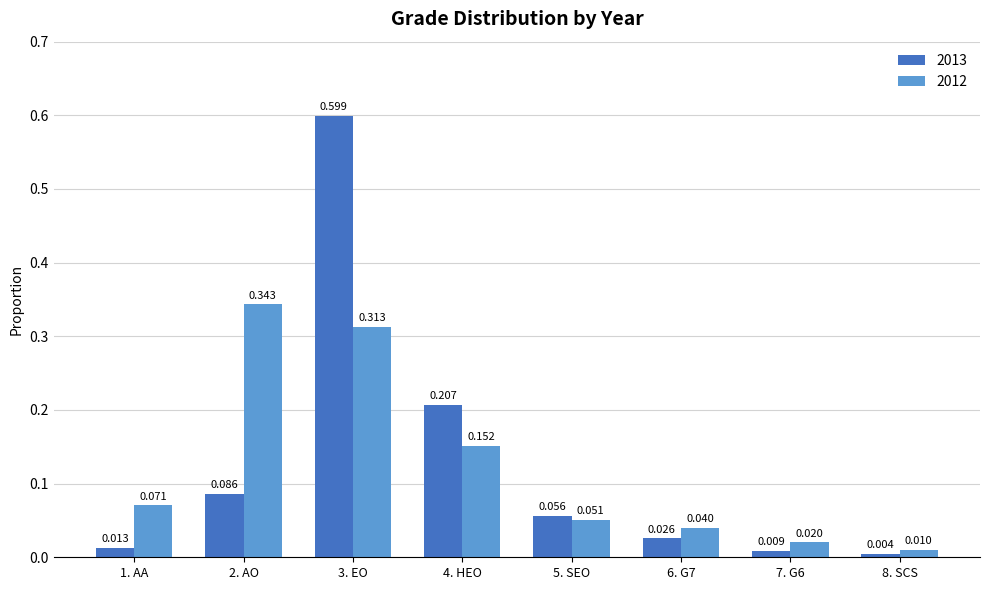

Rank the categories by 2012 value from lowest to highest.

8. SCS, 7. G6, 6. G7, 5. SEO, 1. AA, 4. HEO, 3. EO, 2. AO